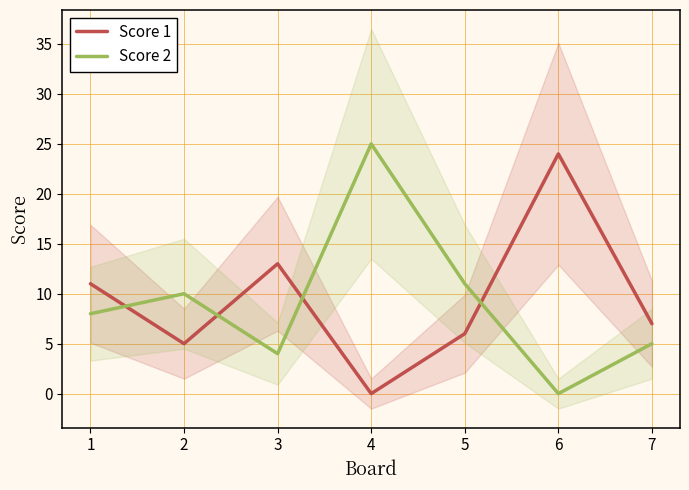

What is the highest value of the Score 1 series?

24